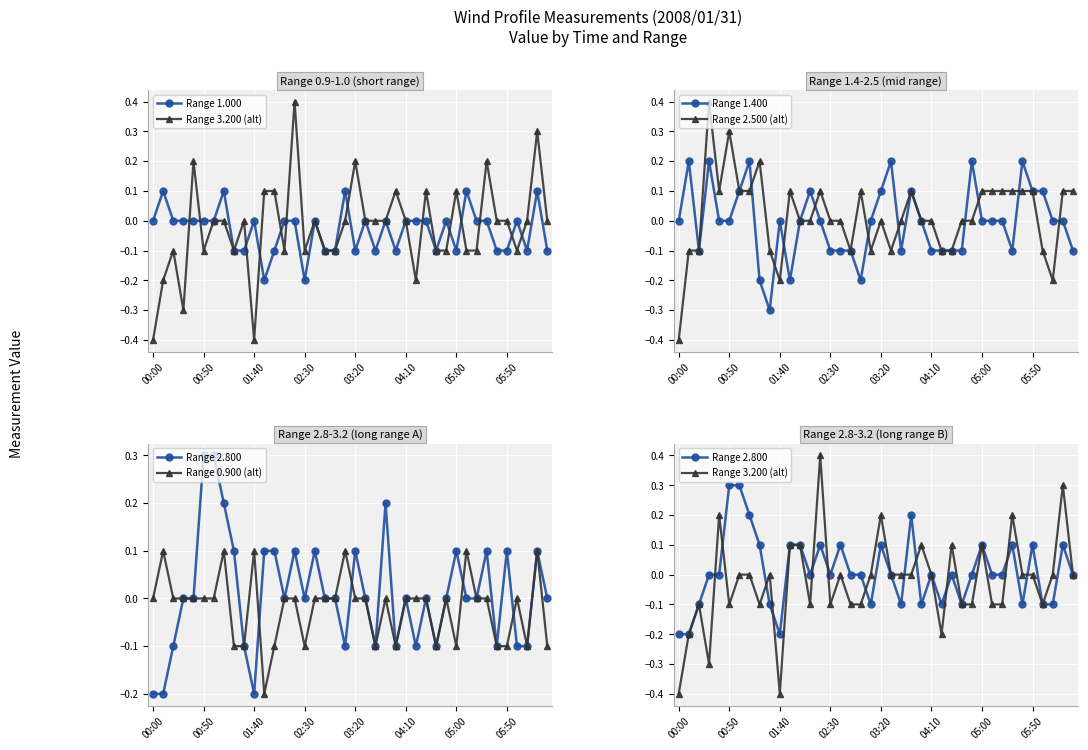

True or false: Range 1.400 has a value of 0.0 at 32.

True